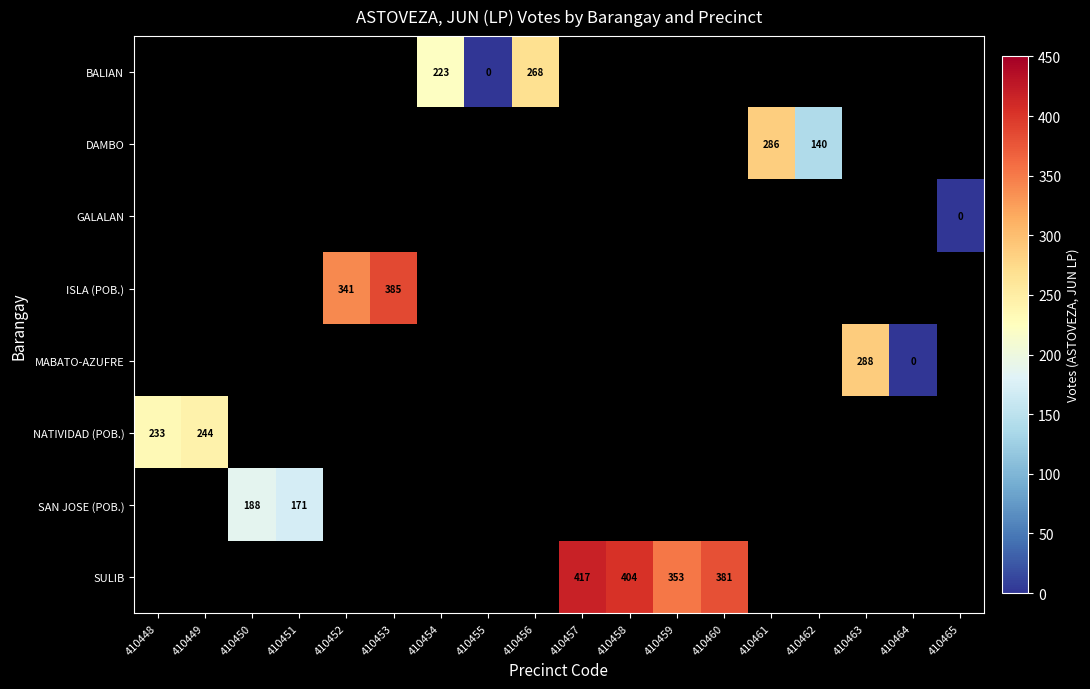

True or false: DAMBO has a value of 140 at 410462.

True